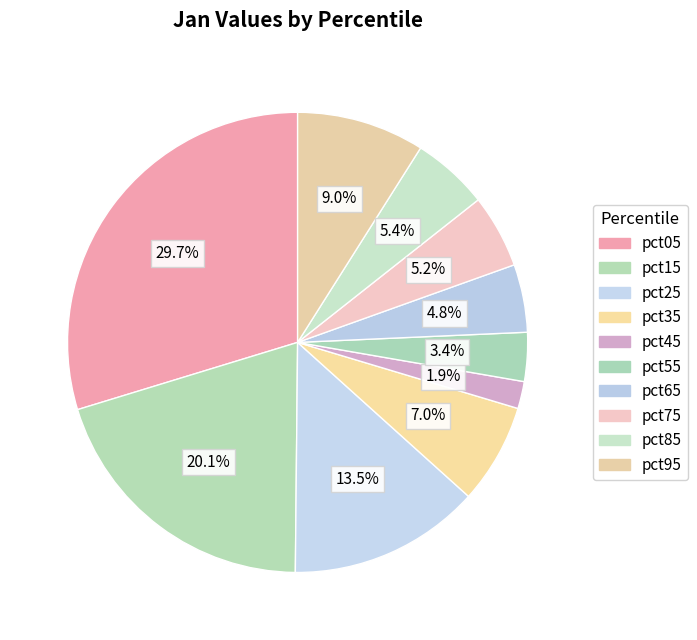

How many slices are in this pie chart?

10